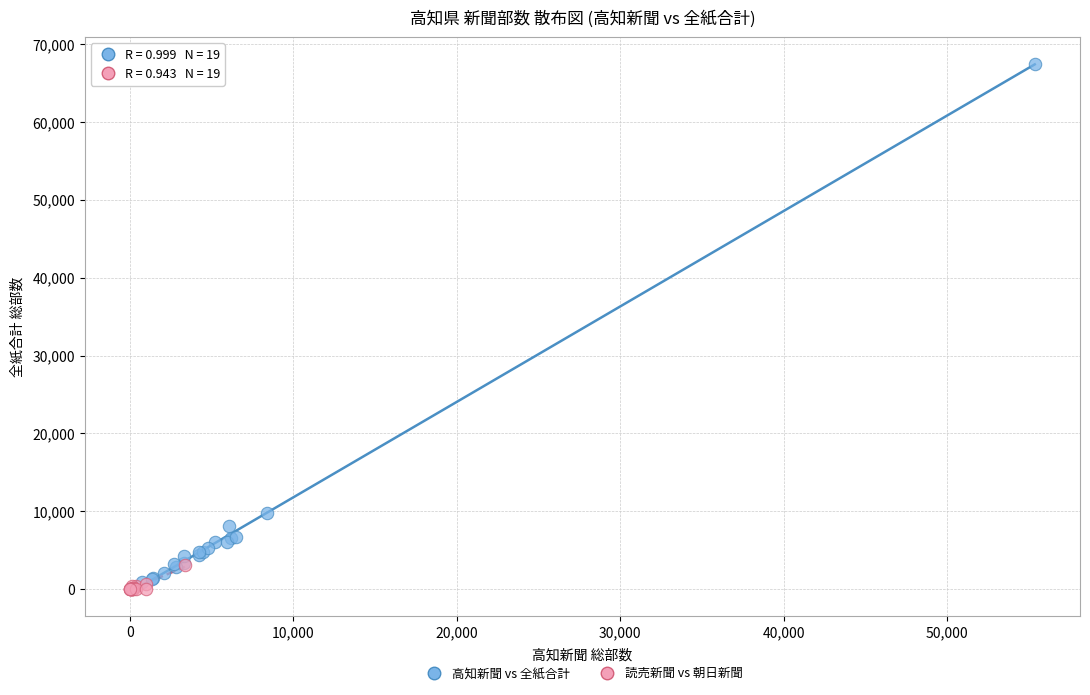

Which series has the largest Y range (max minus min)?

高知新聞 vs 全紙合計